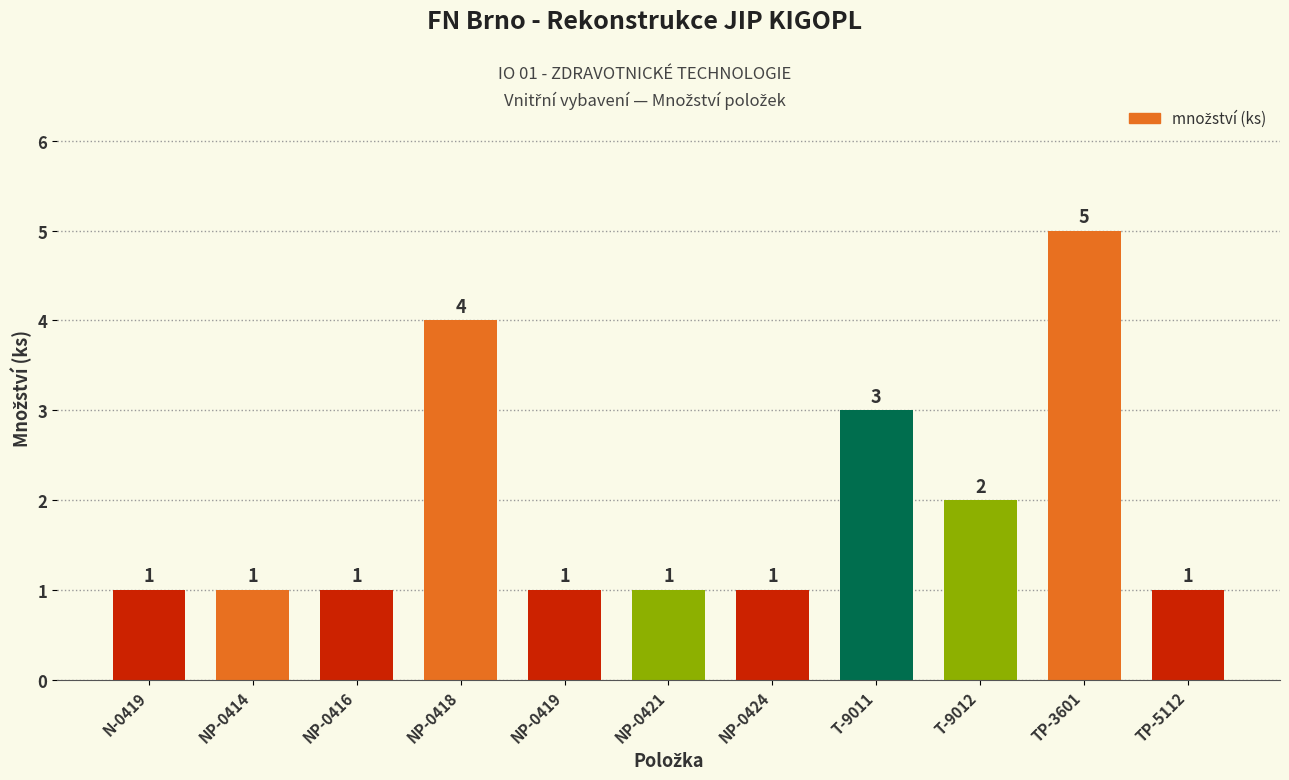

Reading left to right, what are all the values shown in this chart?

N-0419=1	NP-0414=1	NP-0416=1	NP-0418=4	NP-0419=1	NP-0421=1	NP-0424=1	T-9011=3	T-9012=2	TP-3601=5	TP-5112=1